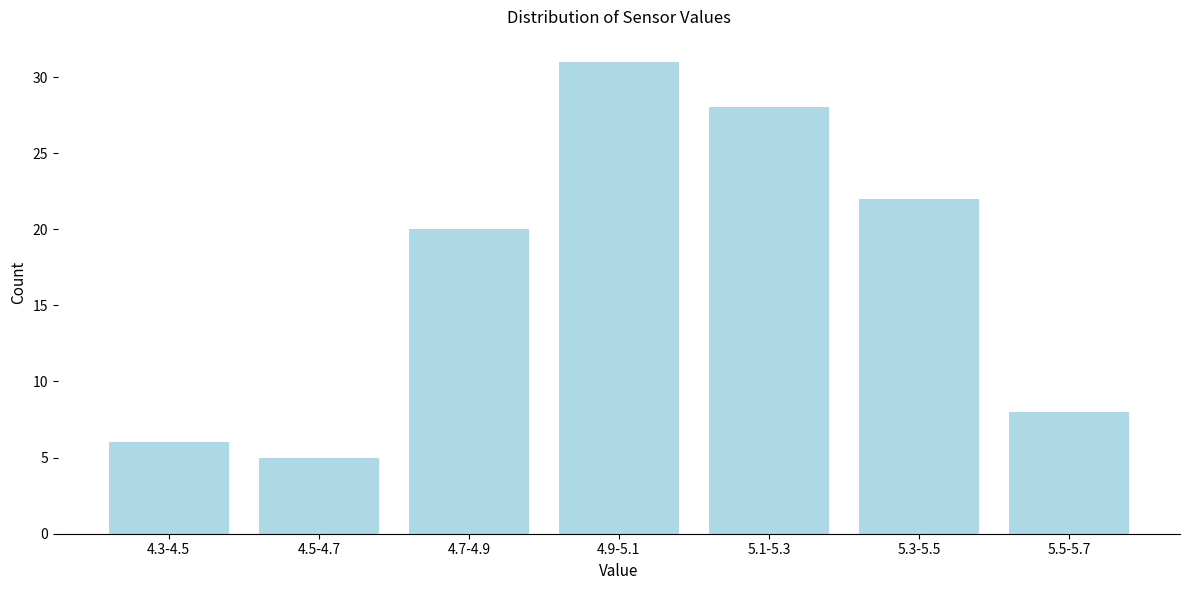

Reading right to left, transcribe all the data shown in this chart.

5.5-5.7=8	5.3-5.5=22	5.1-5.3=28	4.9-5.1=31	4.7-4.9=20	4.5-4.7=5	4.3-4.5=6